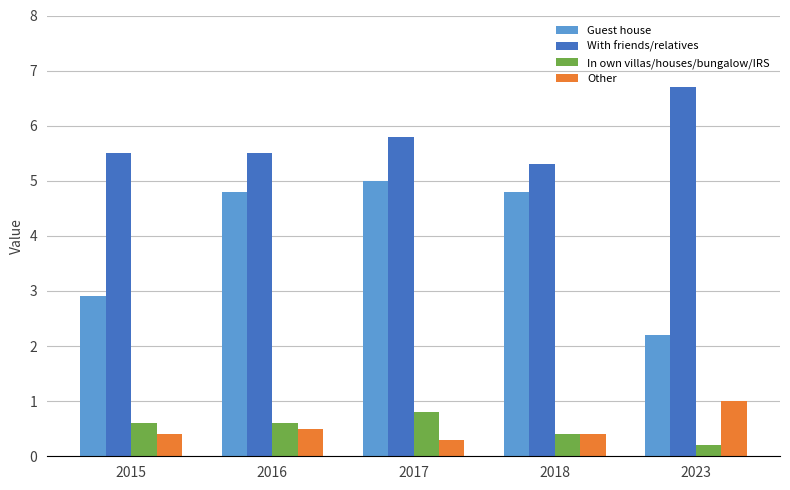

Which series has the widest spread of values?

Guest house